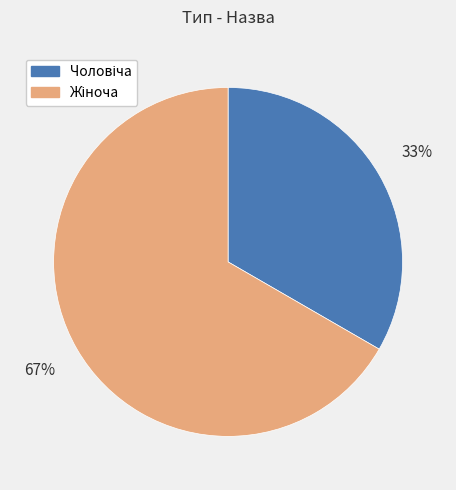

To the nearest percent, what is the average slice percentage?

50%